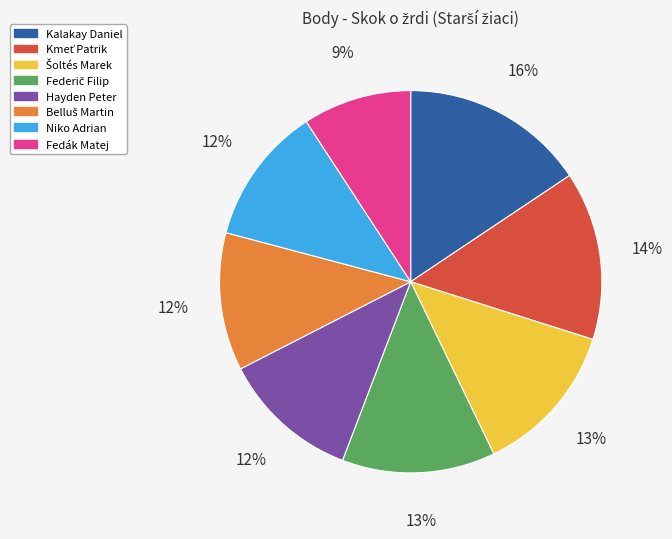

Is there any slice that represents more than half of the pie?

No